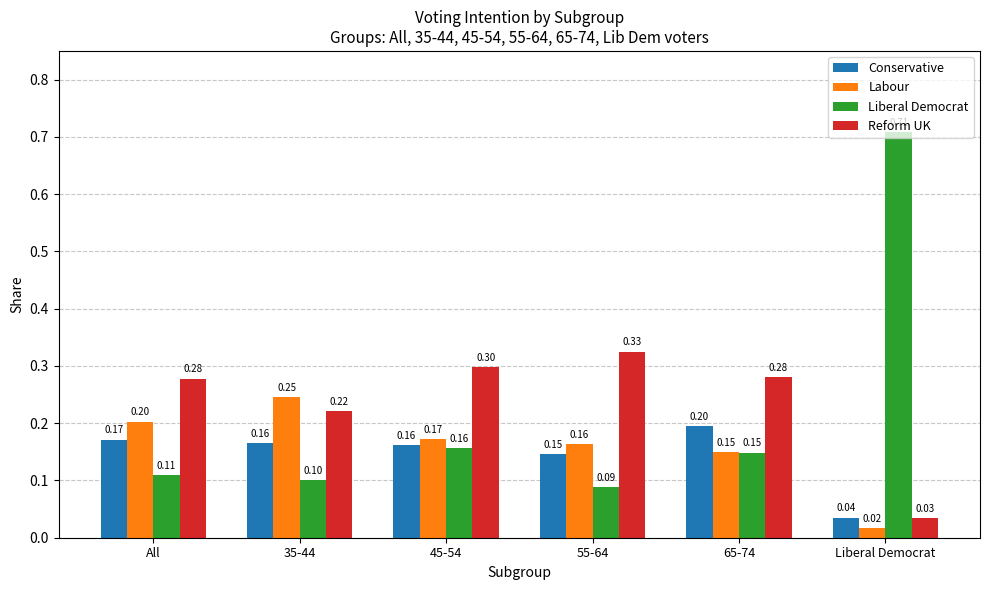

List the series in order of their peak value, lowest first.

Conservative, Labour, Reform UK, Liberal Democrat